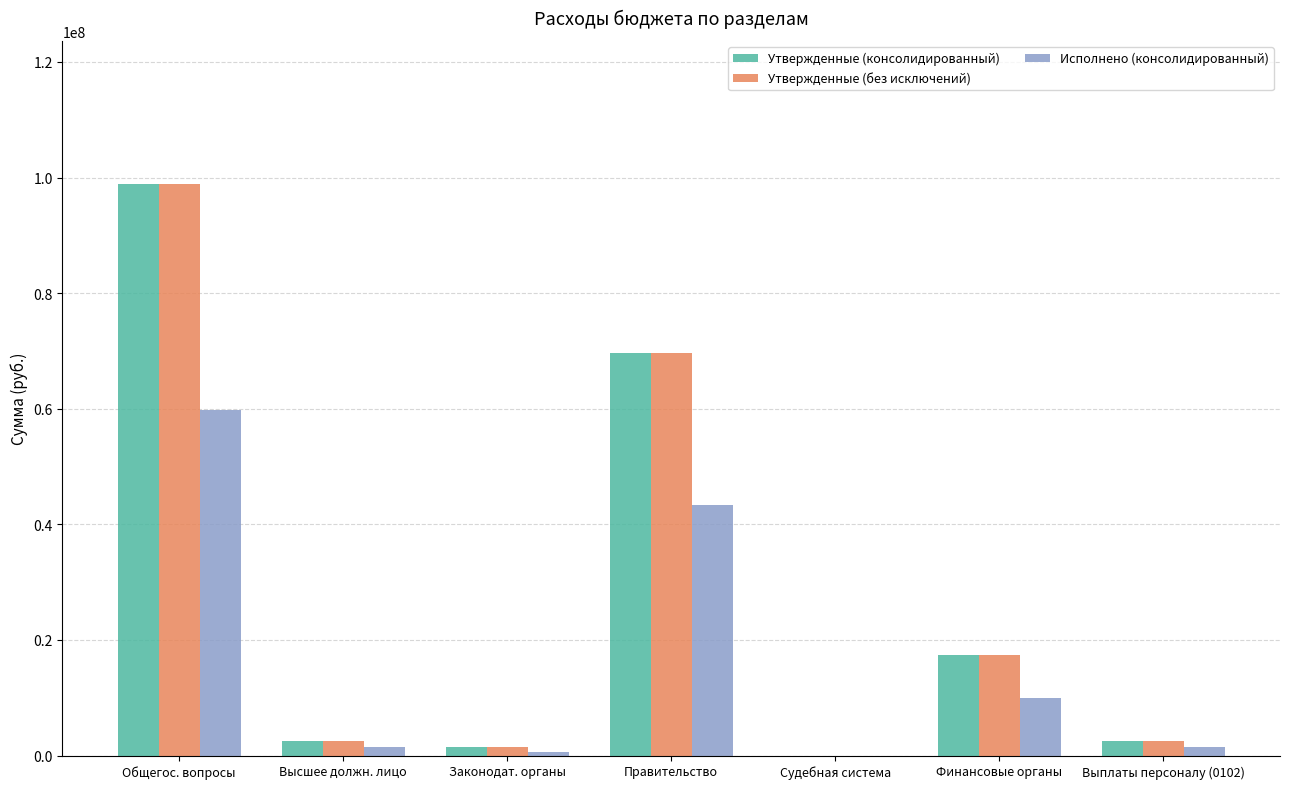

The value of Утвержденные (без исключений) at Финансовые органы is 4348473.7. True or false?

False